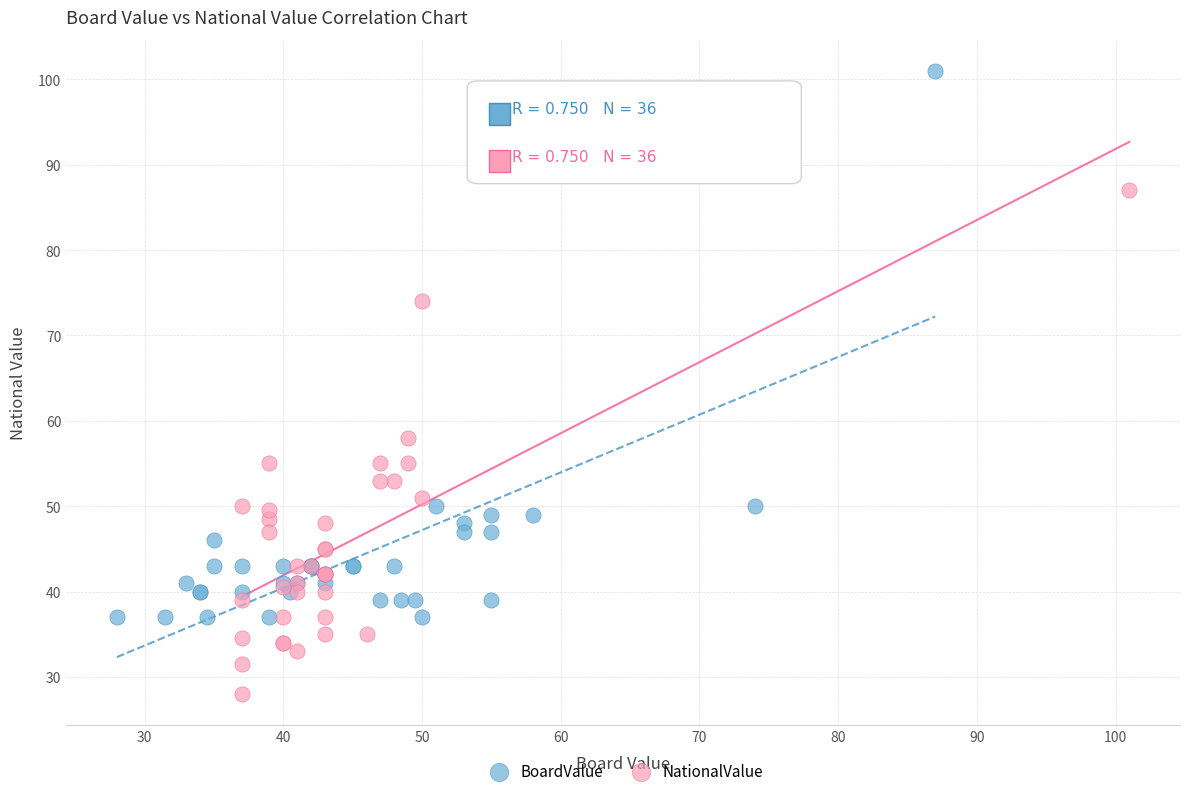

Which series contains the lowest Y value?

NationalValue